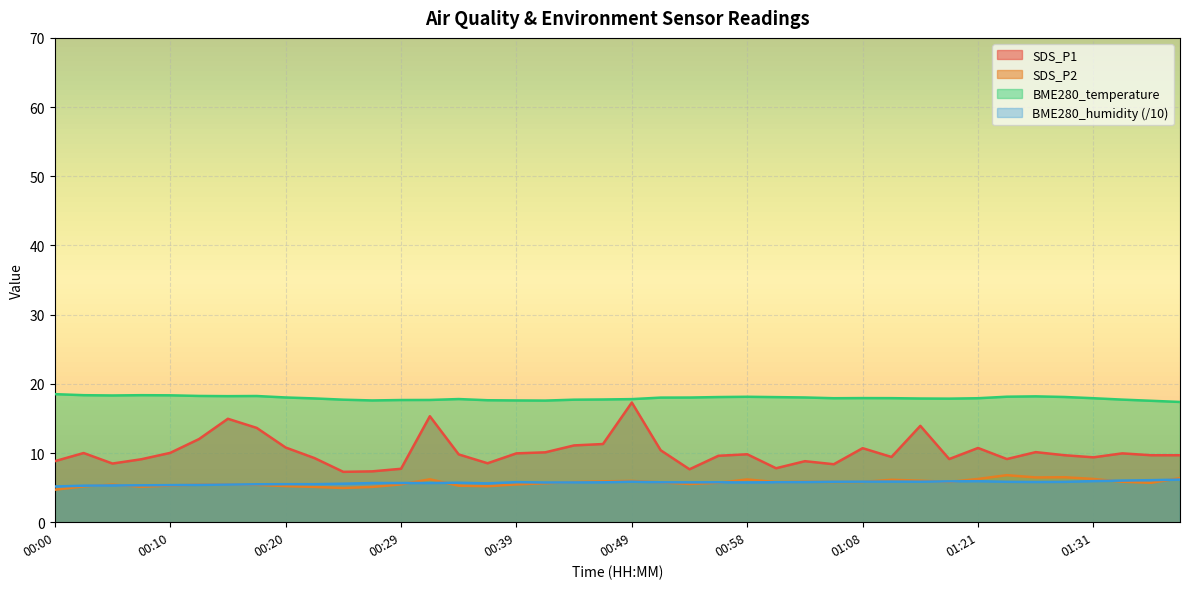

Which series changed the most between 00:07 and 01:01?

SDS_P1